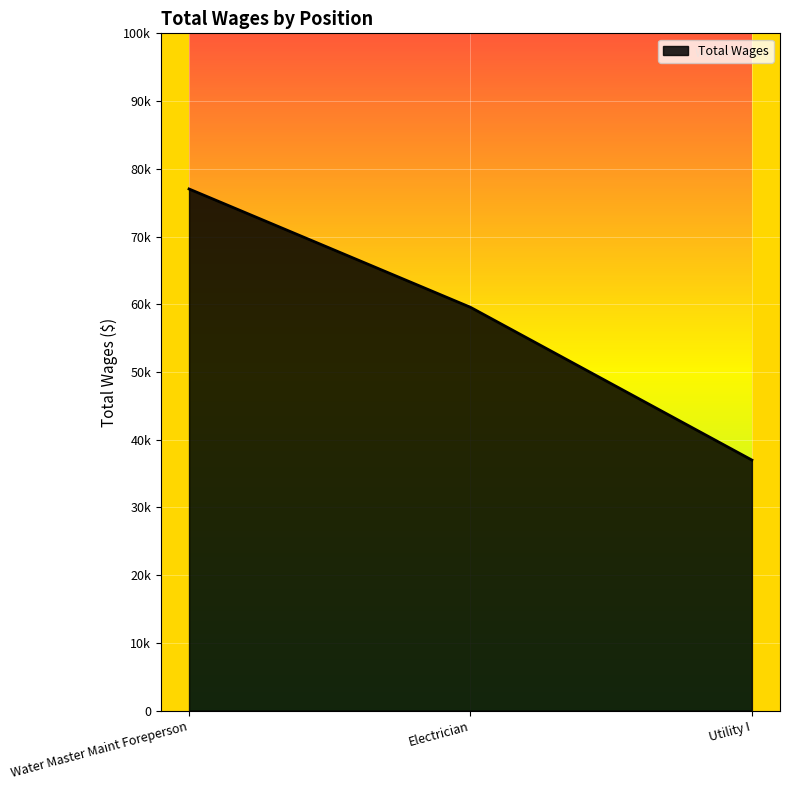

Where is the data nearest to the value 57009?

Electrician